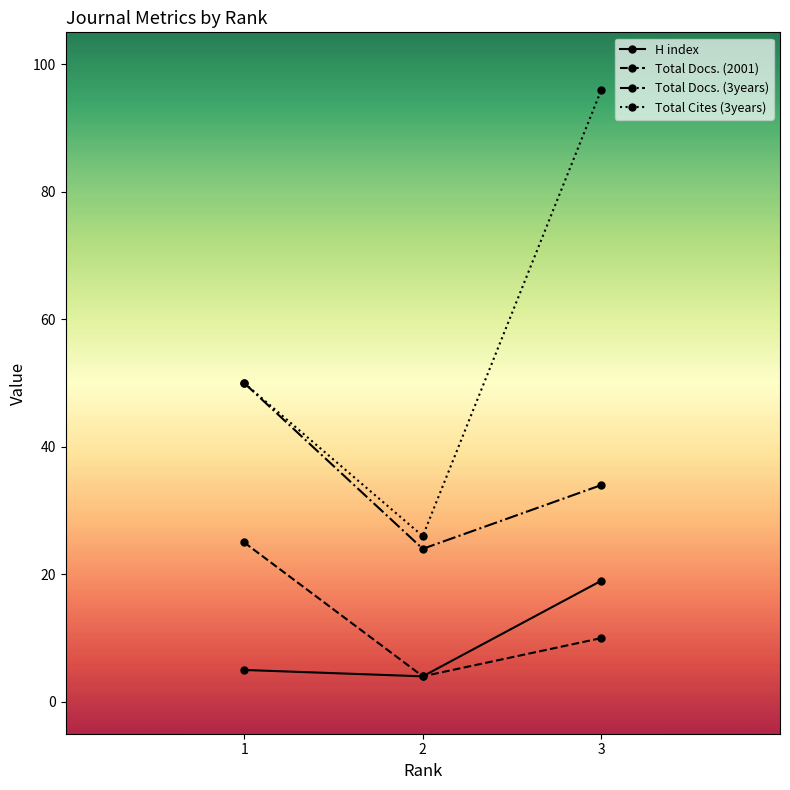

Which series has the largest total across all categories?

Total Cites (3years)